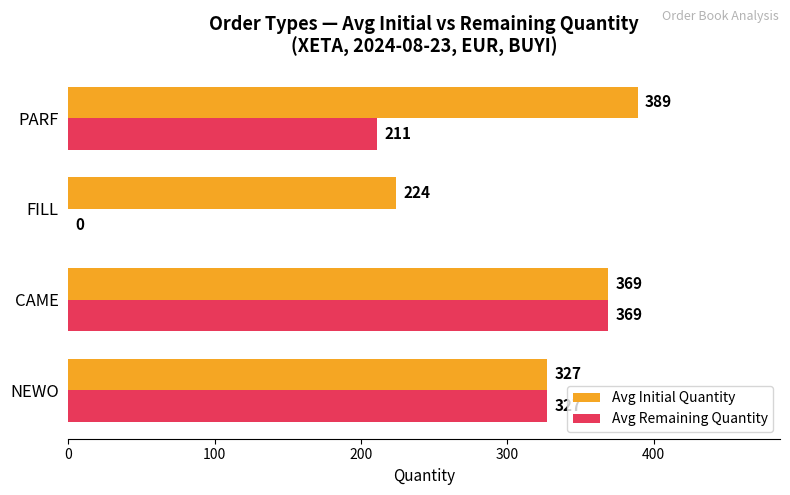

Where is Avg Initial Quantity nearest to the value 306?

NEWO